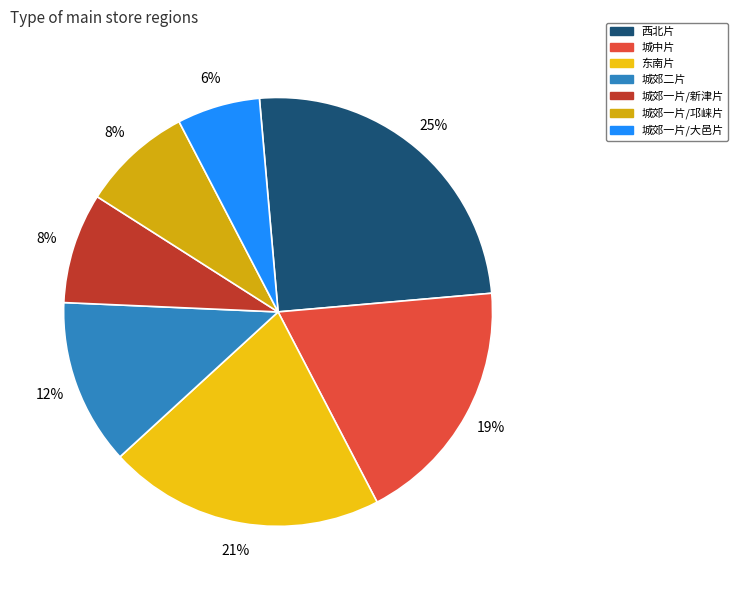

To the nearest percent, what percentage of the pie is 西北片?

25%